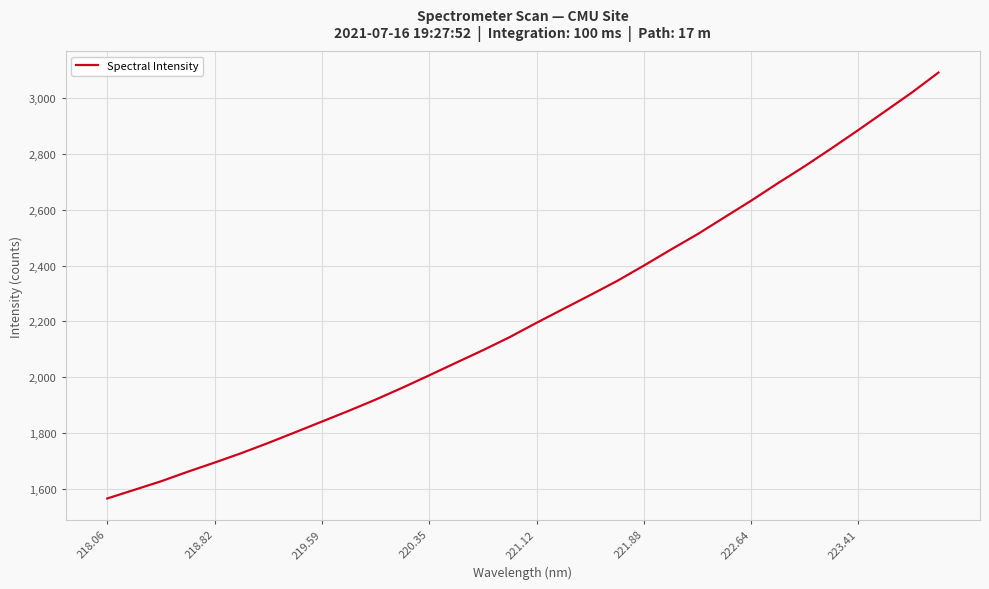

What is the difference between the maximum and minimum values?

1526.4